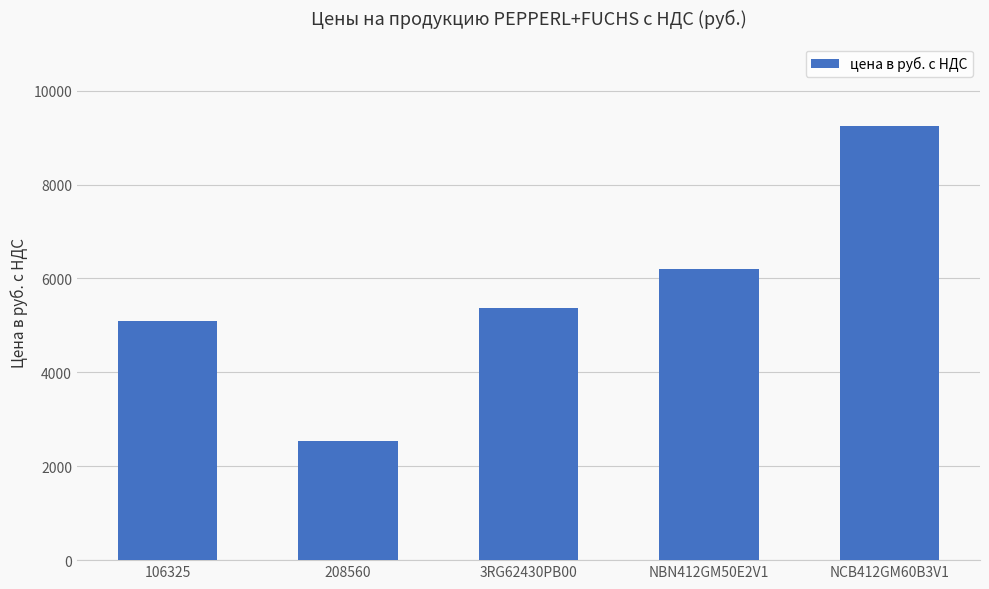

List the labels in order of value, largest first.

NCB412GM60B3V1, NBN412GM50E2V1, 3RG62430PB00, 106325, 208560